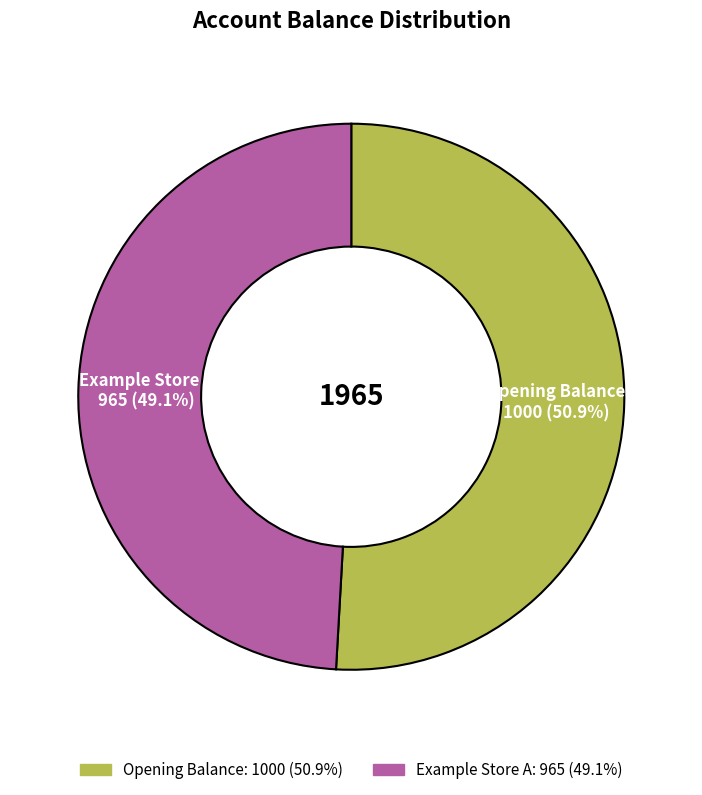

To the nearest percent, what portion does Example Store A represent?

49%